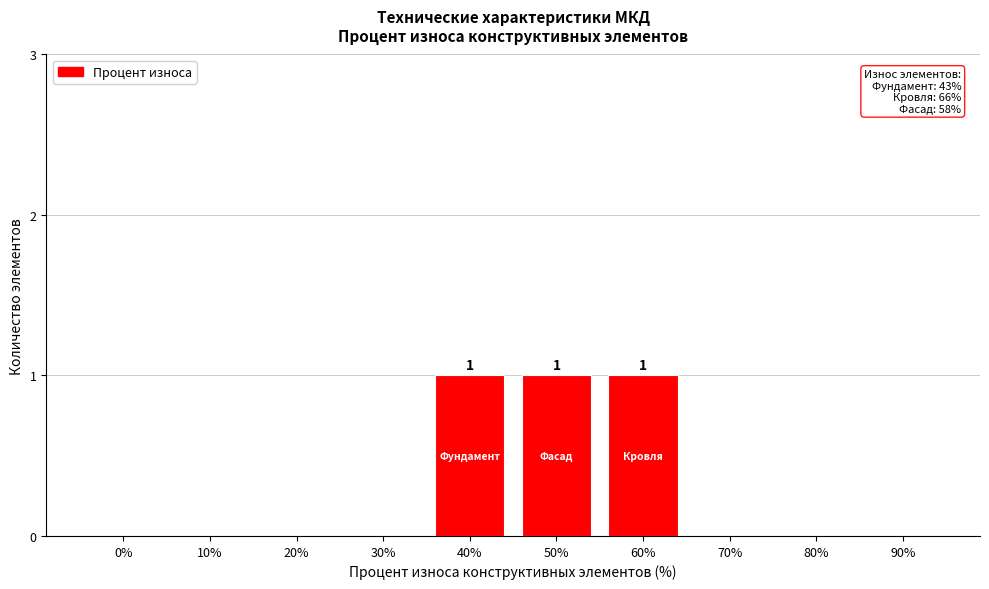

Reading left to right, extract all data points from this chart.

0%=0	10%=0	20%=0	30%=0	40%=1	50%=1	60%=1	70%=0	80%=0	90%=0